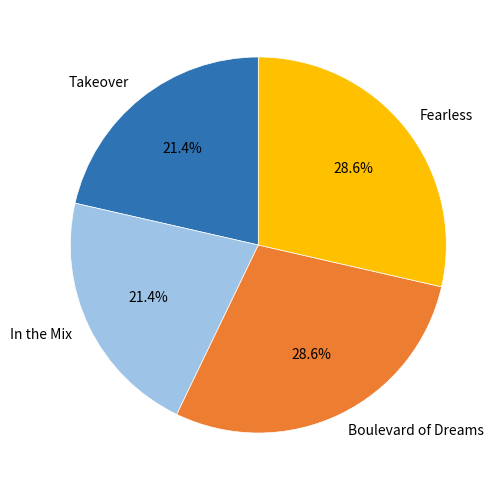

To the nearest percent, what percentage of the pie is Fearless?

29%